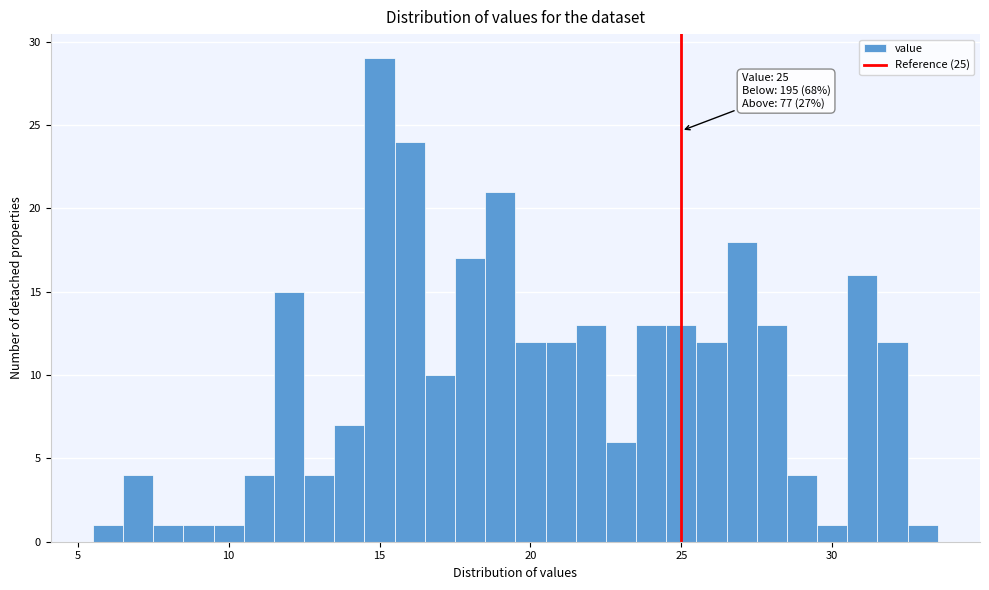

Read against the x-axis, roughly where is the centre of the tallest bar?

15.0